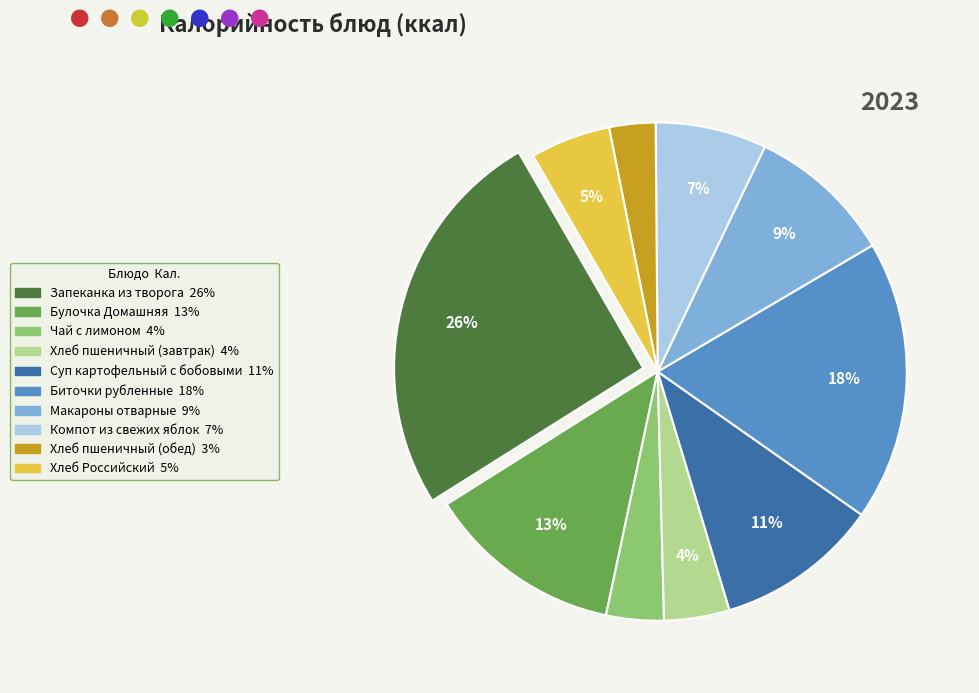

What is the smallest slice in the pie chart?

Хлеб пшеничный (обед)